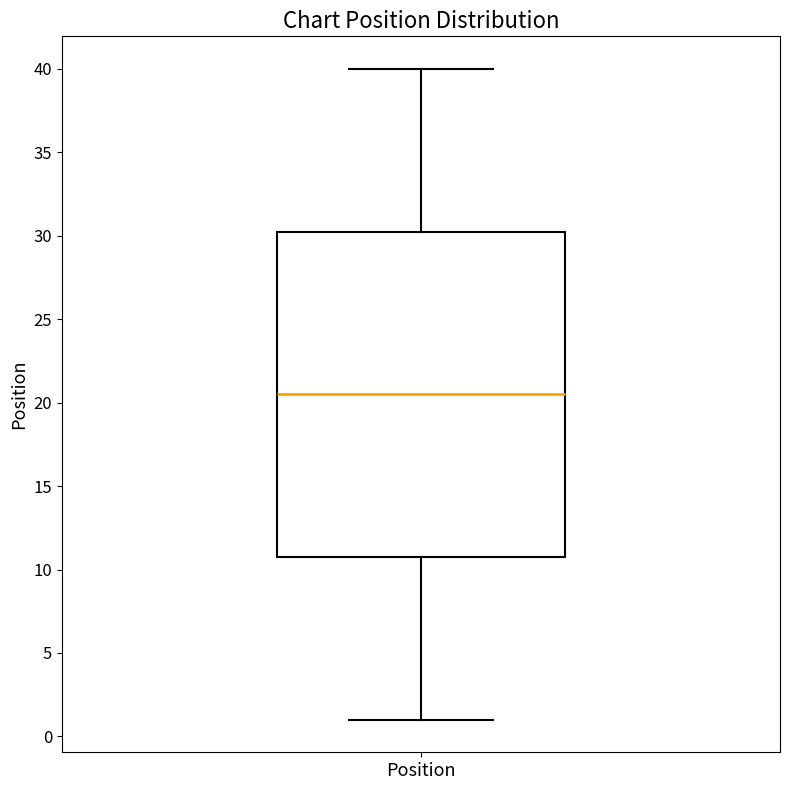

Read this box plot against the y-axis: the position of the median line, the range covered by the box, and the ends of both whiskers. The values are not printed on the chart, so give them approximately, as read against the axis.

median 20.5, box 11.0 to 30.5, whiskers 1.0 to 40.0